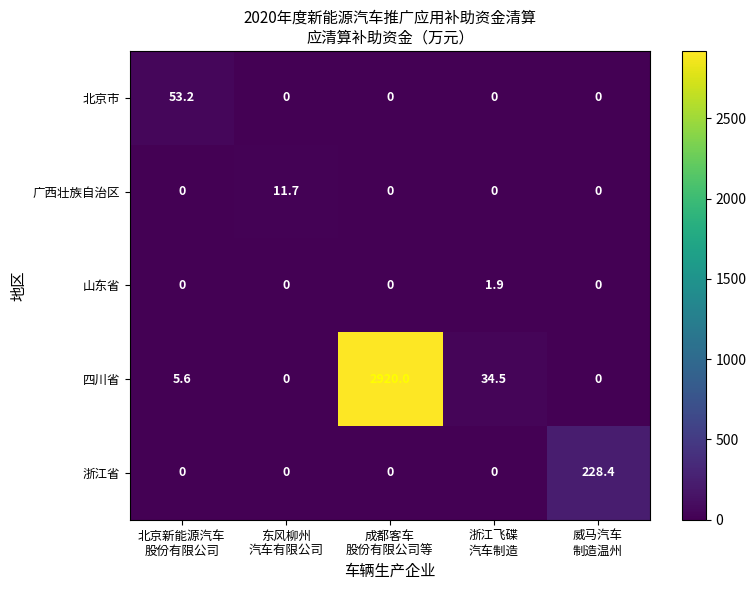

What is the total value across all series at 浙江飞碟
汽车制造?

36.4